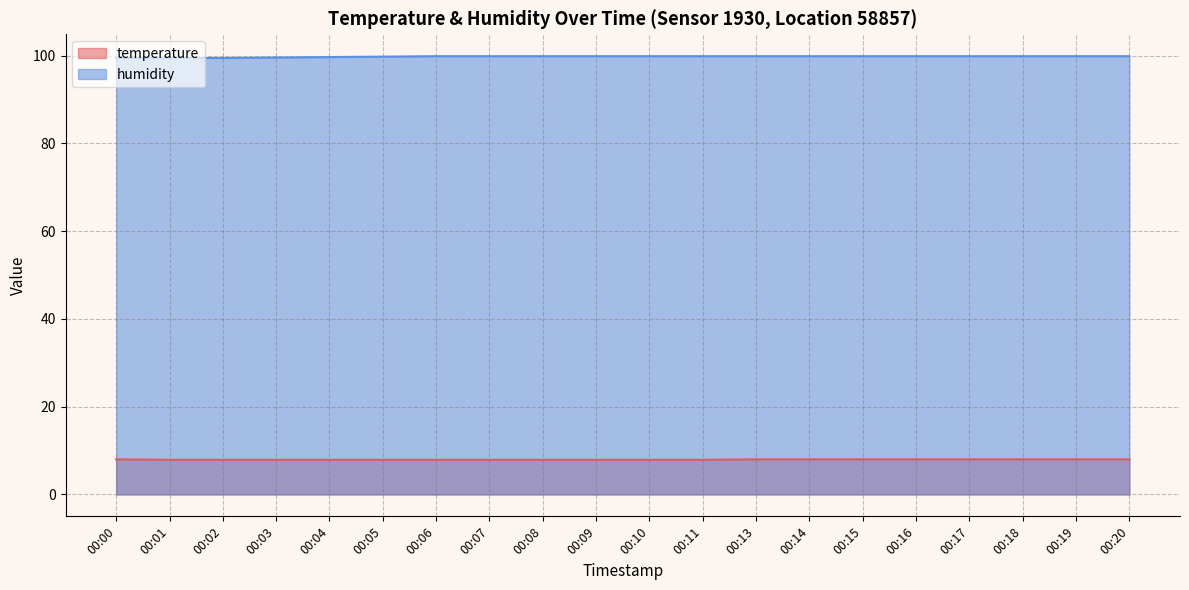

How many series are shown in this chart?

2